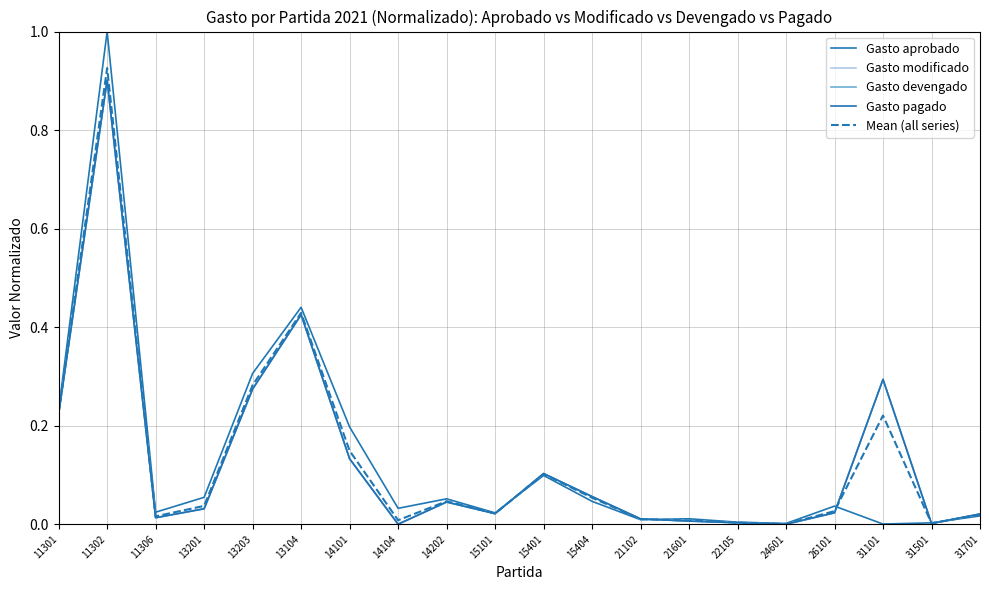

Which series has the largest range (max minus min)?

Gasto aprobado